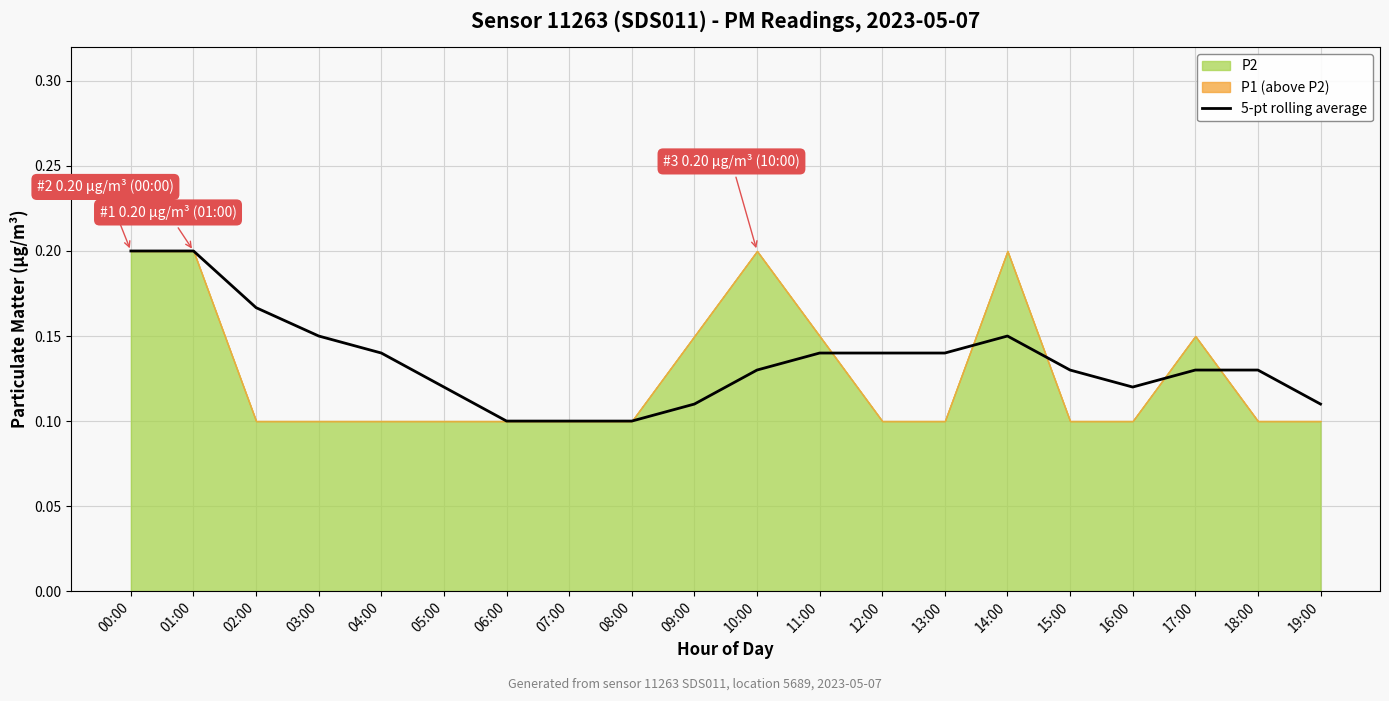

What is the value of the 10th point from the left?

0.1